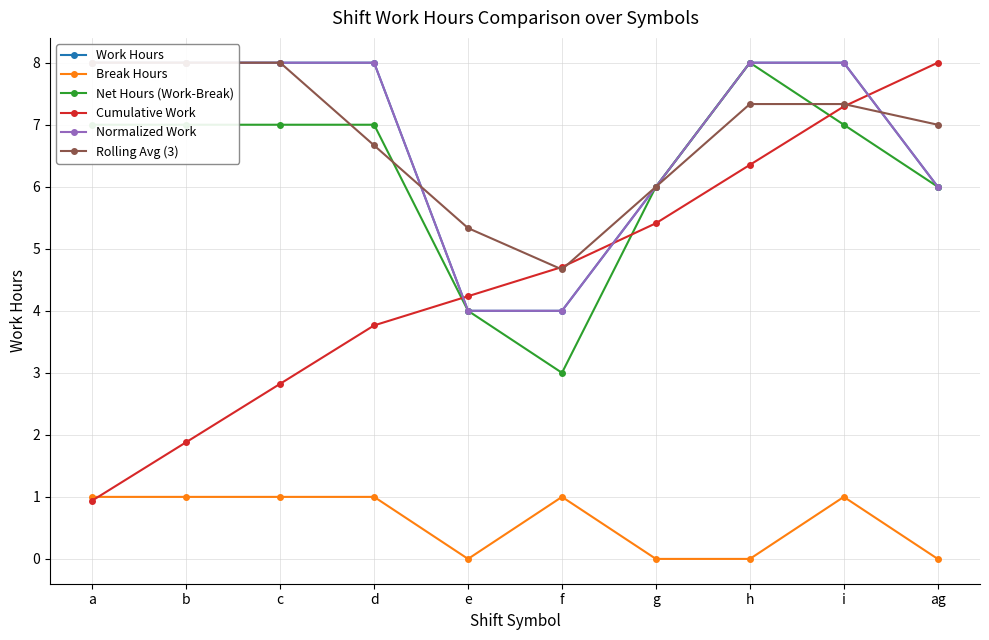

Reading left to right, transcribe all the data shown in this chart.

Work Hours: 8.0	8.0	8.0	8.0	4.0	4.0	6.0	8.0	8.0	6.0
Break Hours: 1.0	1.0	1.0	1.0	0.0	1.0	0.0	0.0	1.0	0.0
Net Hours (Work-Break): 7.0	7.0	7.0	7.0	4.0	3.0	6.0	8.0	7.0	6.0
Cumulative Work: 0.9	1.9	2.8	3.8	4.2	4.7	5.4	6.4	7.3	8.0
Normalized Work: 8.0	8.0	8.0	8.0	4.0	4.0	6.0	8.0	8.0	6.0
Rolling Avg (3): 8.0	8.0	8.0	6.7	5.3	4.7	6.0	7.3	7.3	7.0